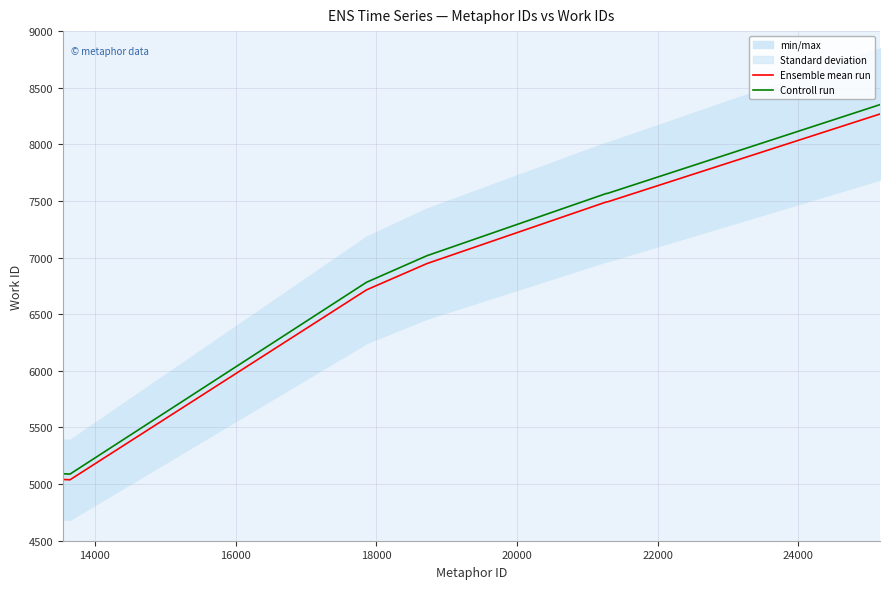

What is the maximum value for Ensemble mean run?

8268.0